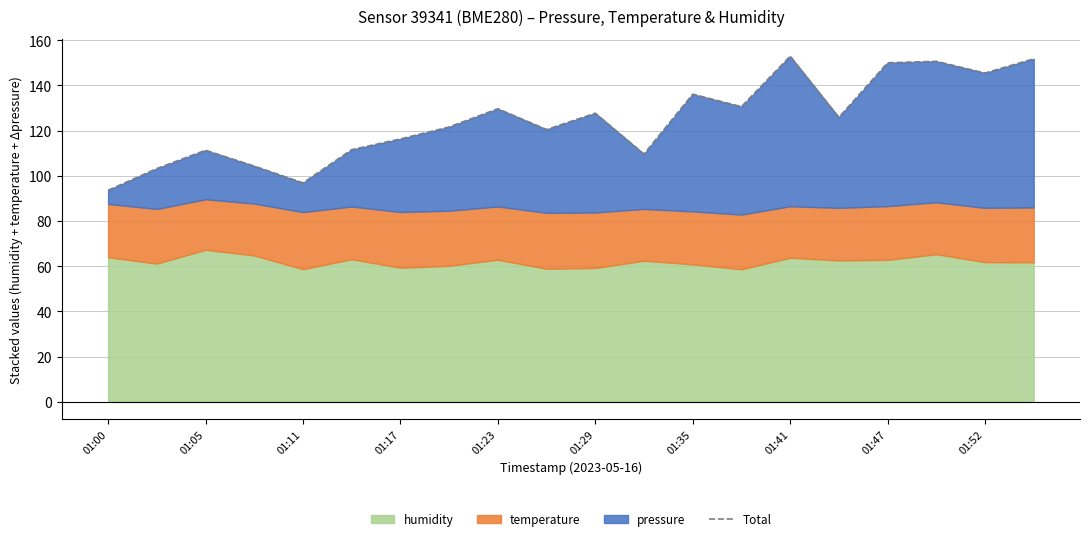

Is it true that the value at 01:29 is 43.3?

False